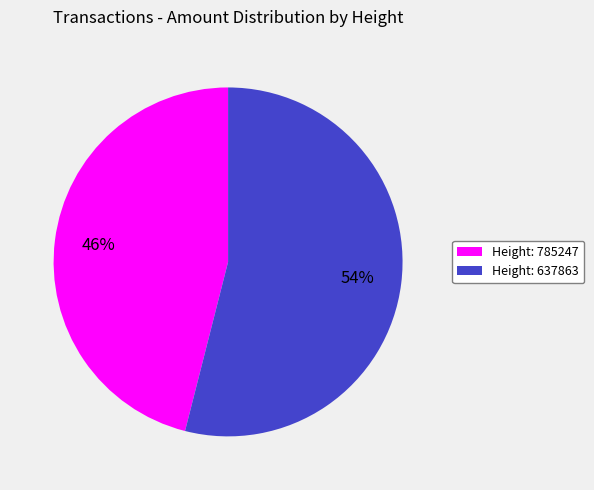

Is the sum of Height: 637863 and Height: 785247 greater than half?

Yes